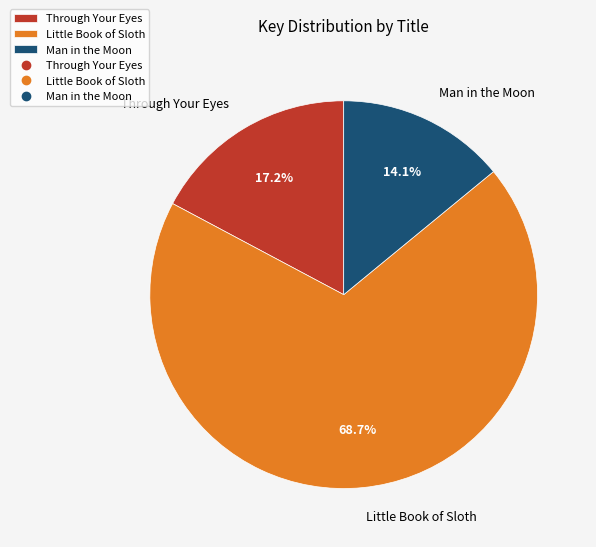

Which has a higher value, Man in the Moon or Through Your Eyes?

Through Your Eyes